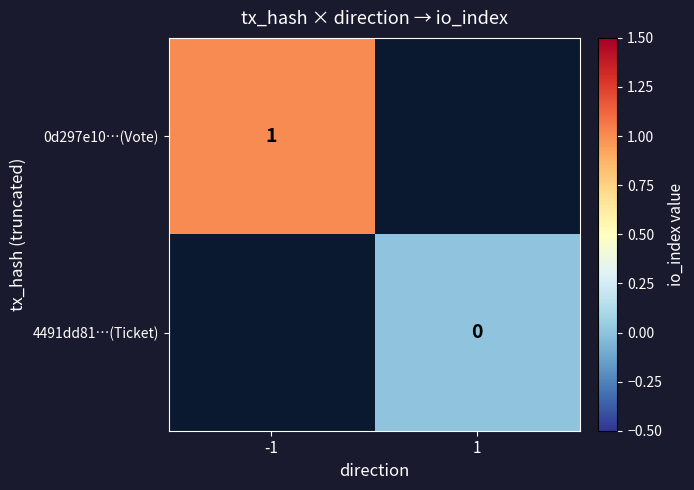

At which label is 0d297e10…(Vote) closest to 1?

-1